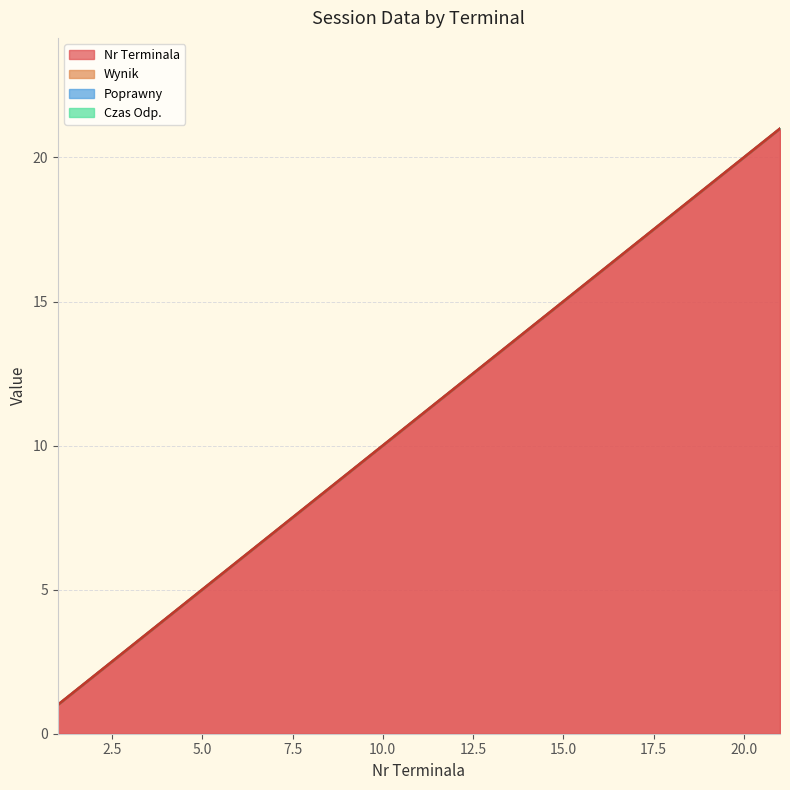

At 17, list the series in order from smallest to largest.

Wynik, Poprawny, Czas Odp., Nr Terminala